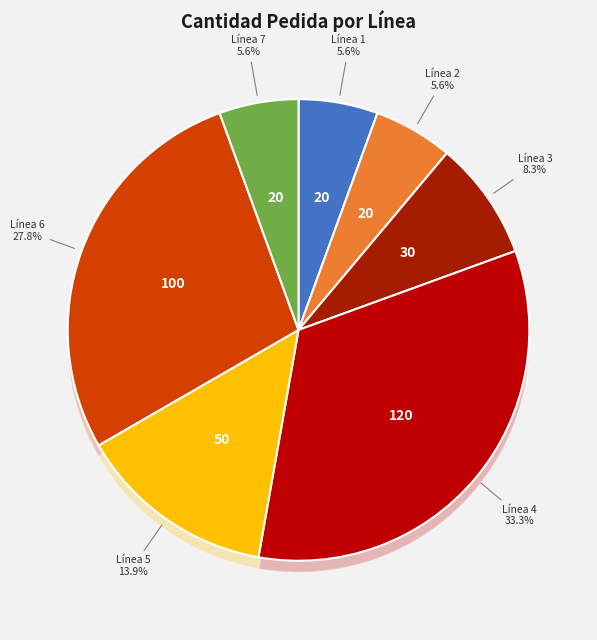

What is the ratio of the value at 4 to the value at 3?

4.0